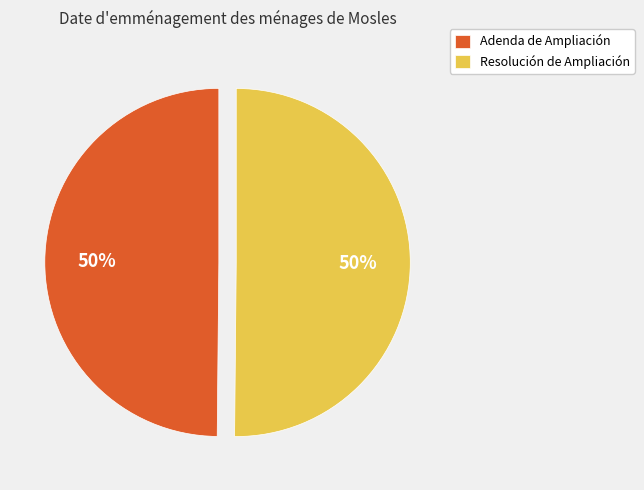

Combined, do Resolución de Ampliación and Adenda de Ampliación account for over 50%?

Yes